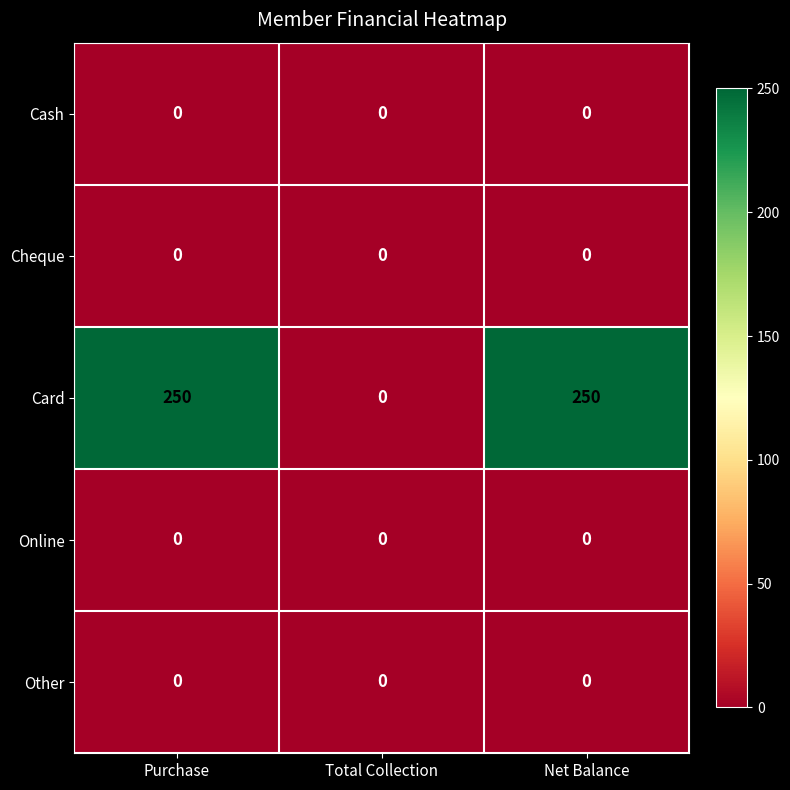

Reading right to left, extract all data points from this chart.

Cash: Net Balance=0	Total Collection=0	Purchase=0
Cheque: Net Balance=0	Total Collection=0	Purchase=0
Card: Net Balance=250	Total Collection=0	Purchase=250
Online: Net Balance=0	Total Collection=0	Purchase=0
Other: Net Balance=0	Total Collection=0	Purchase=0